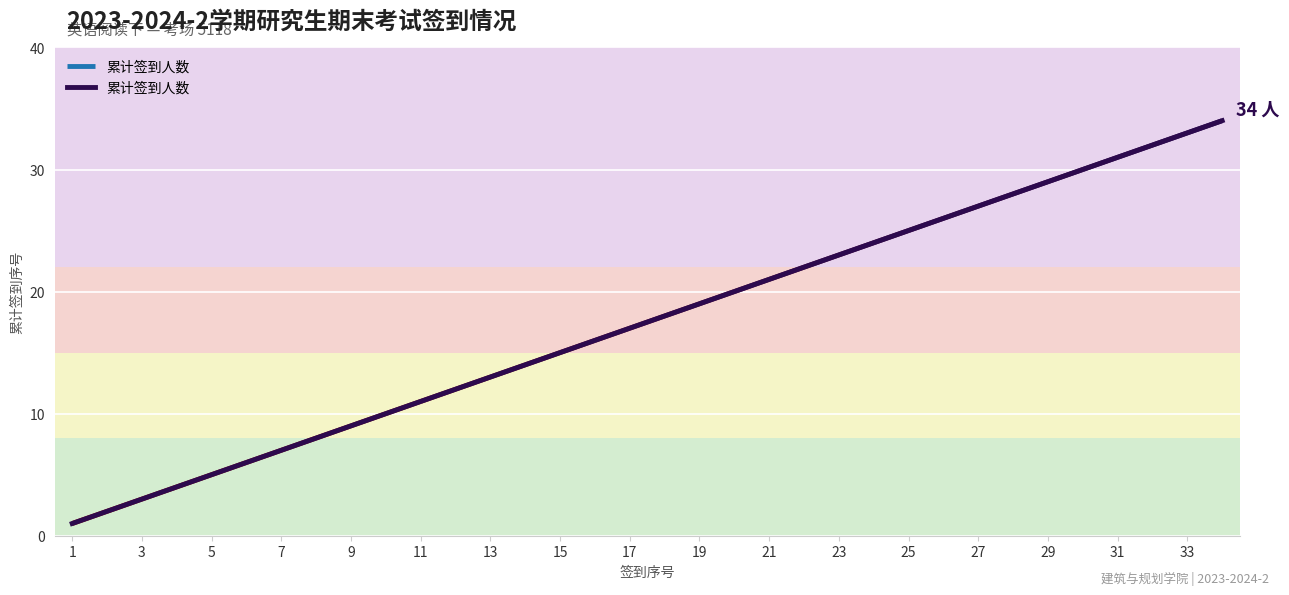

The 累计签到人数 series shows 31 at 31. True or false?

True